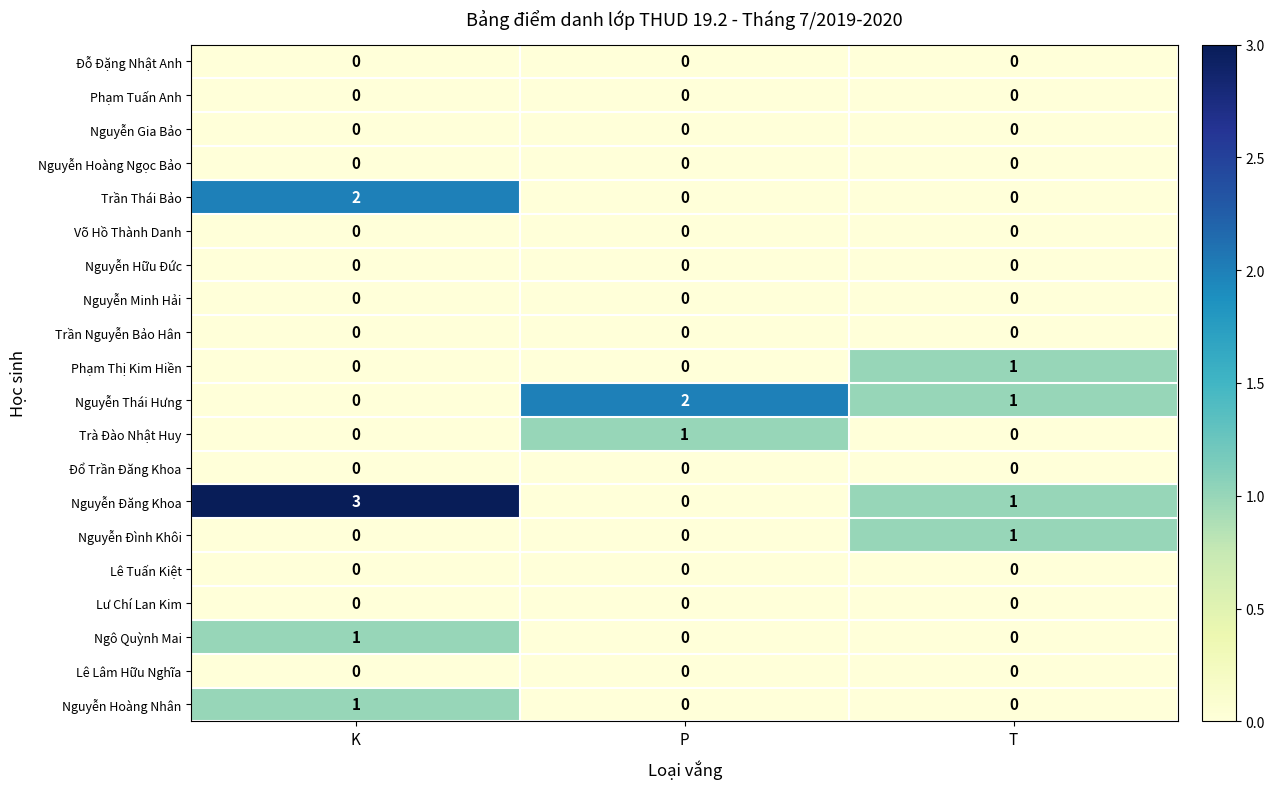

The value of Nguyễn Thái Hưng at P is 1. True or false?

False